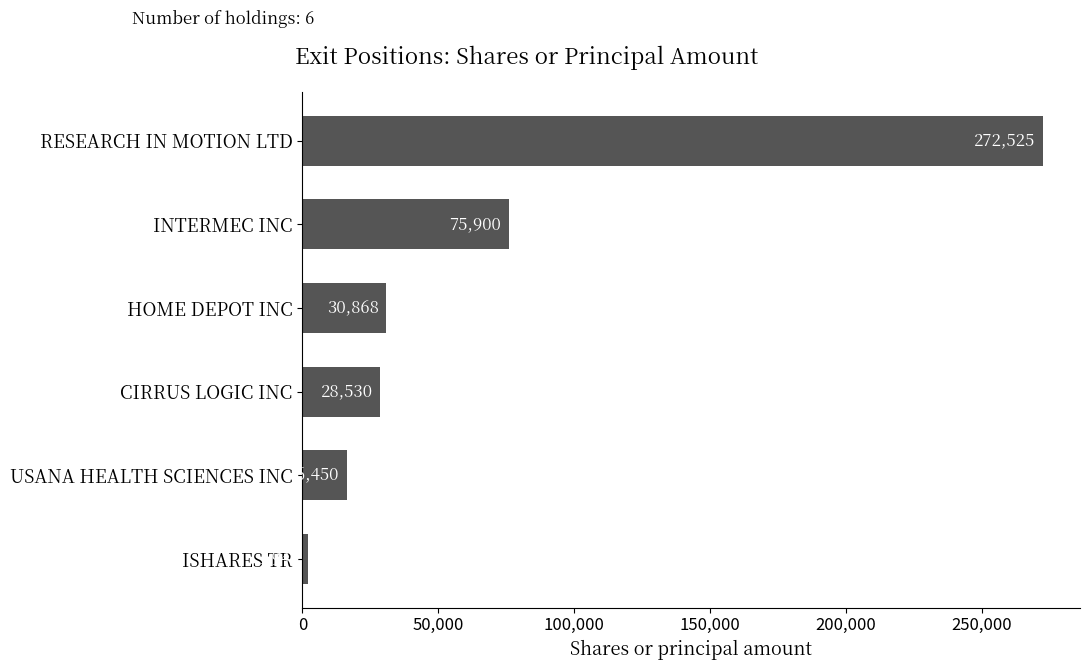

The value at RESEARCH IN MOTION LTD is 170569. True or false?

False